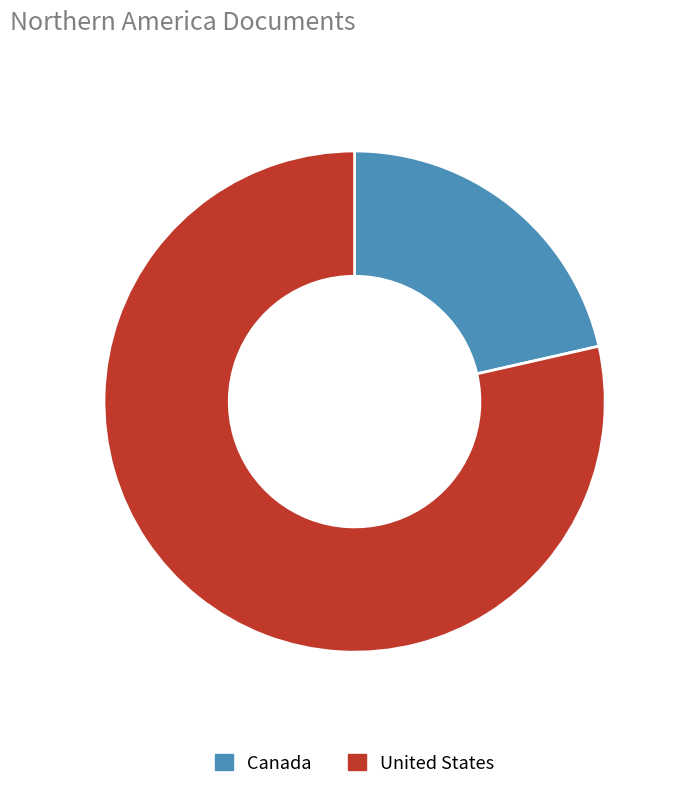

Which slice represents more than half of the pie?

United States